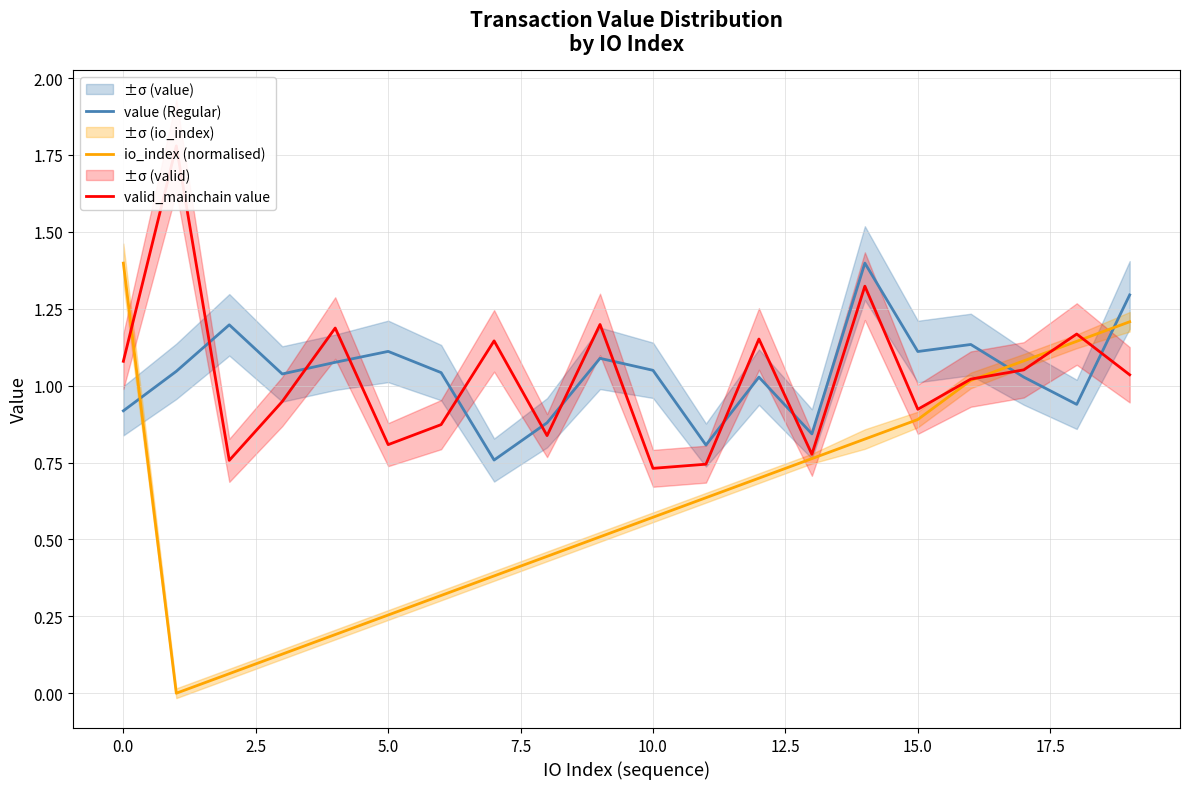

How many values in the valid_mainchain value series exceed 1?

11